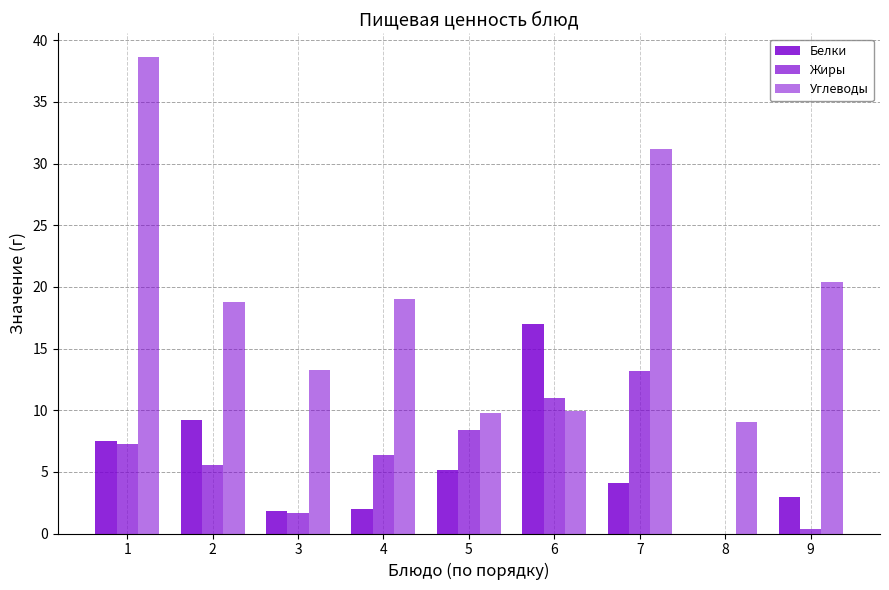

Between 2 and 6, which series saw the biggest shift?

Углеводы